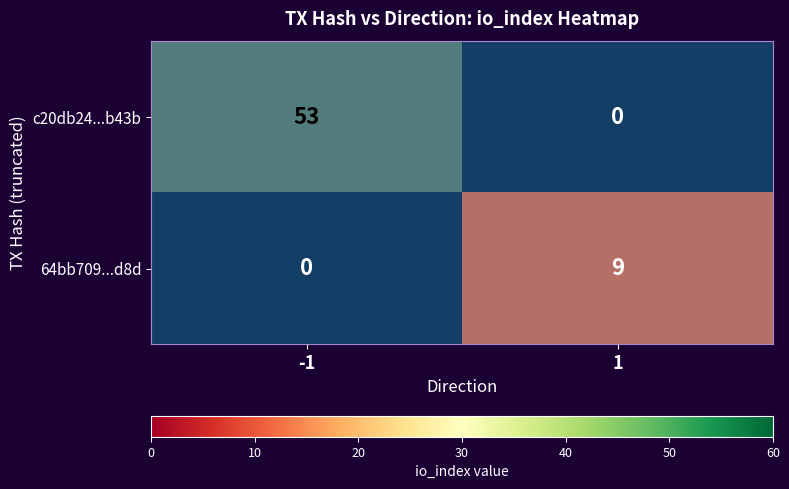

At 1, list the series in order from largest to smallest.

64bb709...d8d, c20db24...b43b